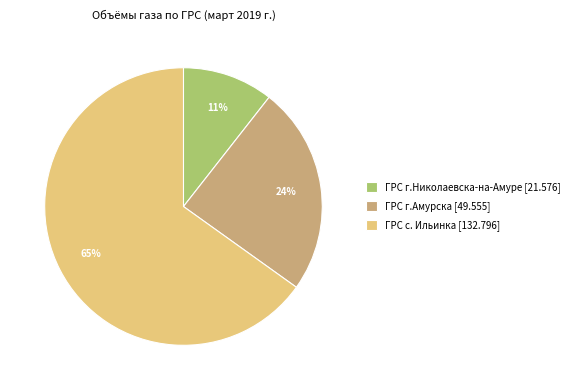

True or false: ГРС г.Николаевска-на-Амуре accounts for 11% of the total.

True